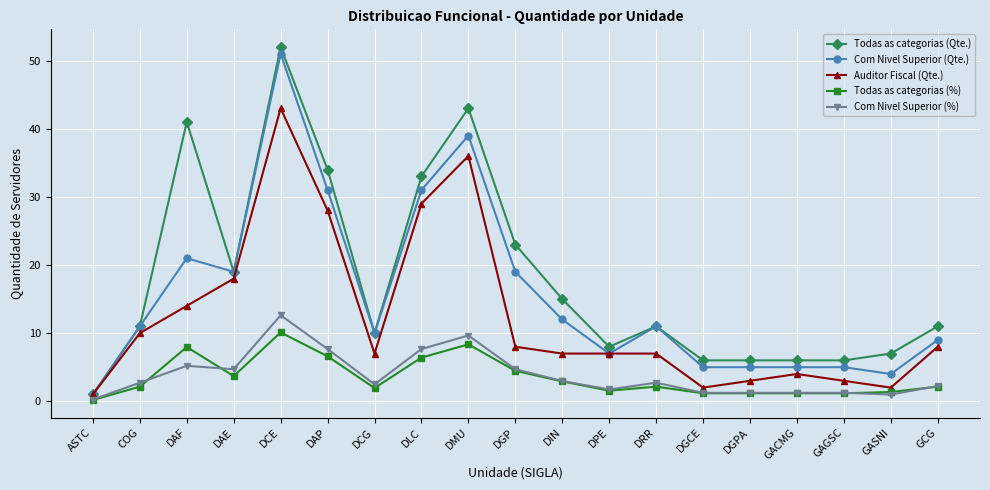

What is the total value across all series at GCG?

32.4